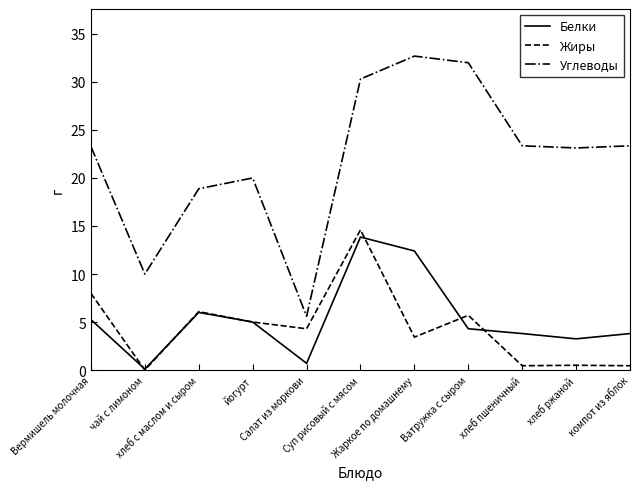

Which series has the largest range (max minus min)?

Углеводы